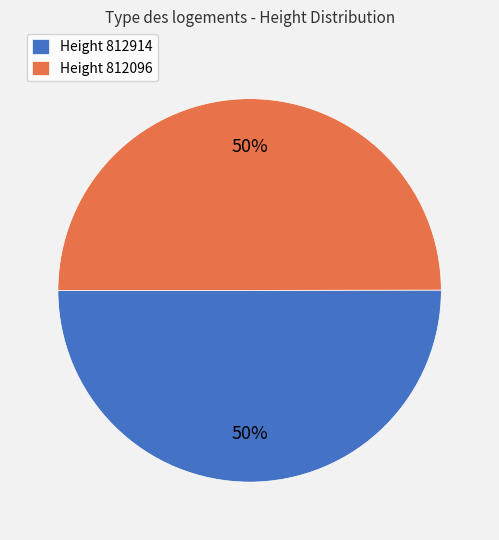

What is the ratio of the value at Height 812914 to the value at Height 812096?

1.0